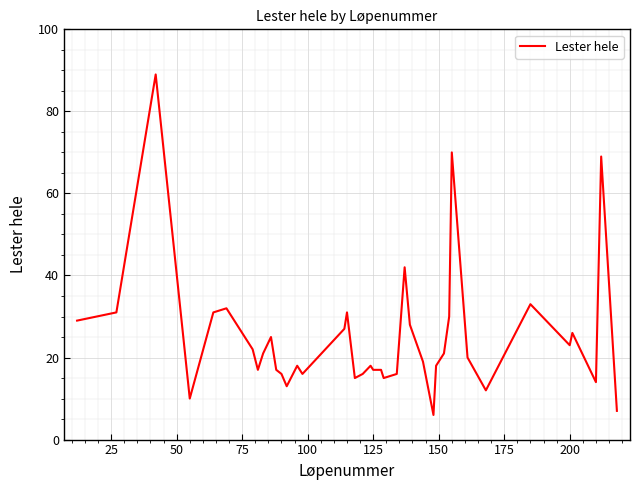

What is the maximum value shown in the chart?

89